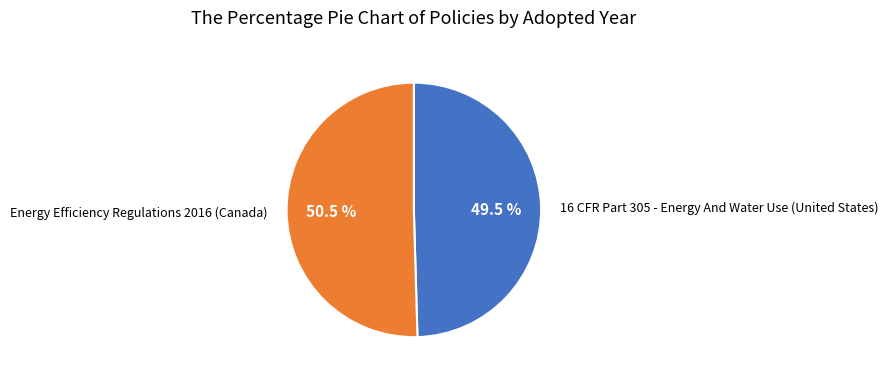

Is there any slice that represents more than half of the pie?

Yes